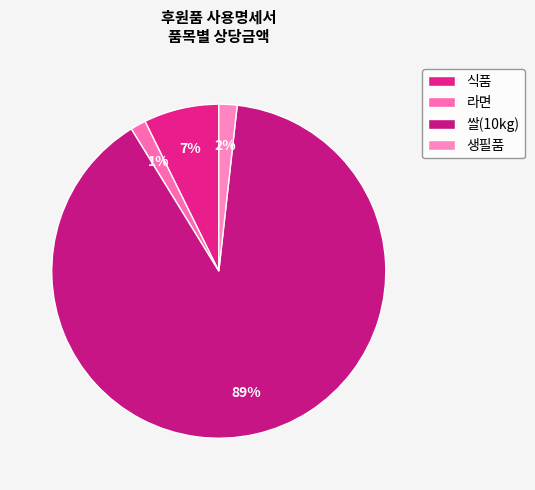

Is there any slice that represents more than half of the pie?

Yes